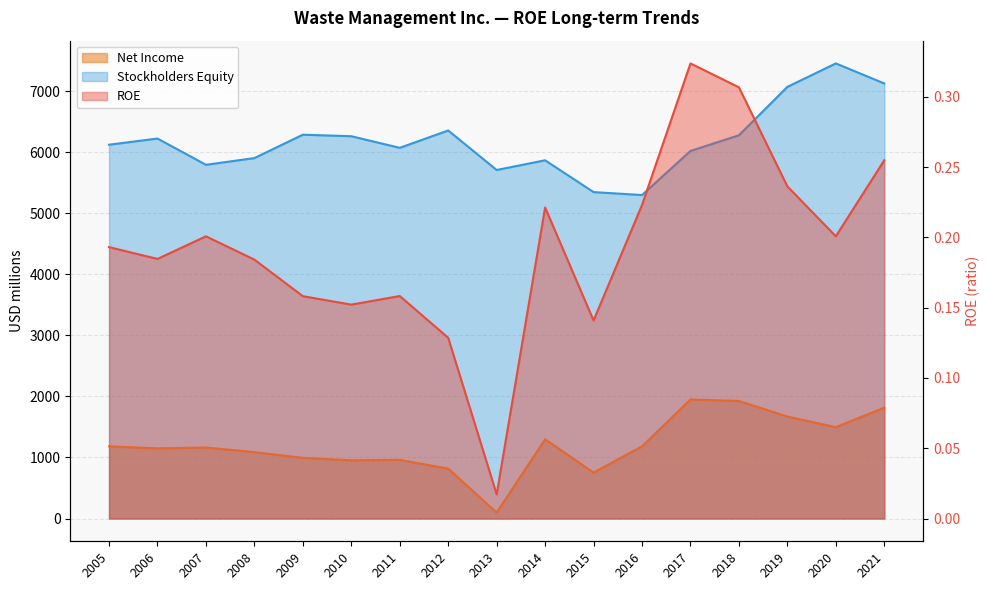

Where is Stockholders Equity nearest to the value 6374?

2012